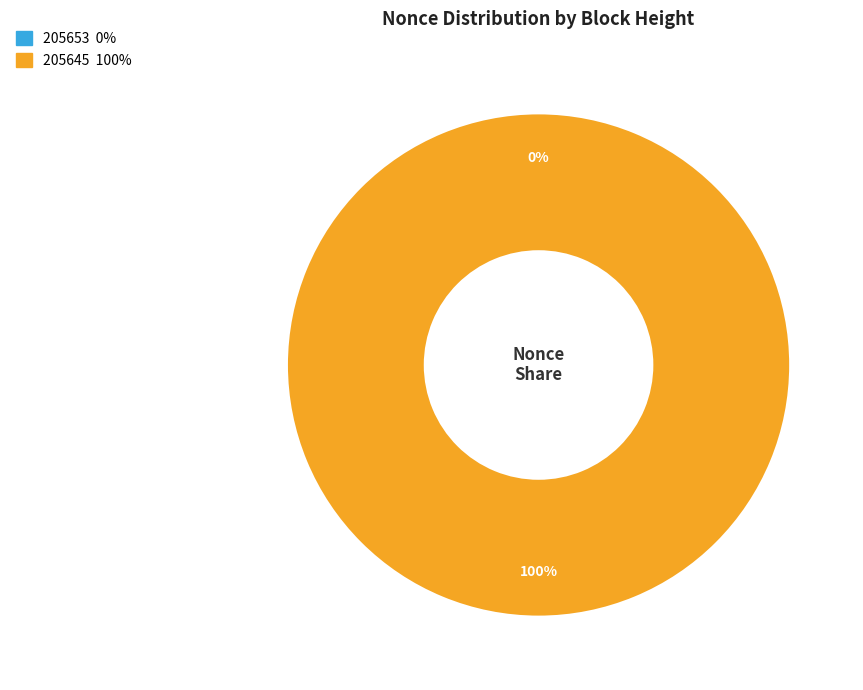

Is it true that 205645 is 99% of the pie?

False